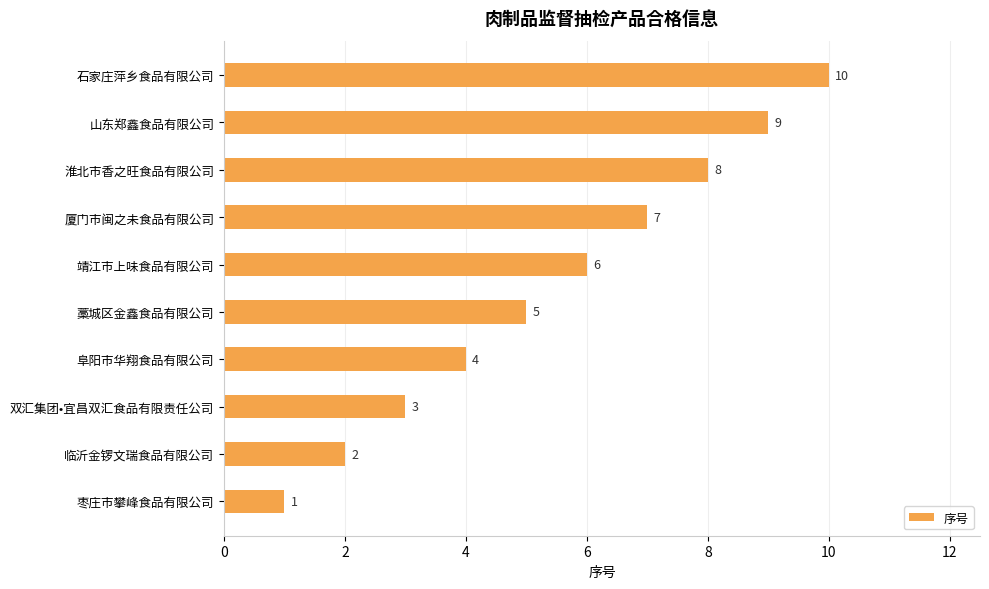

What is the smallest value displayed?

1